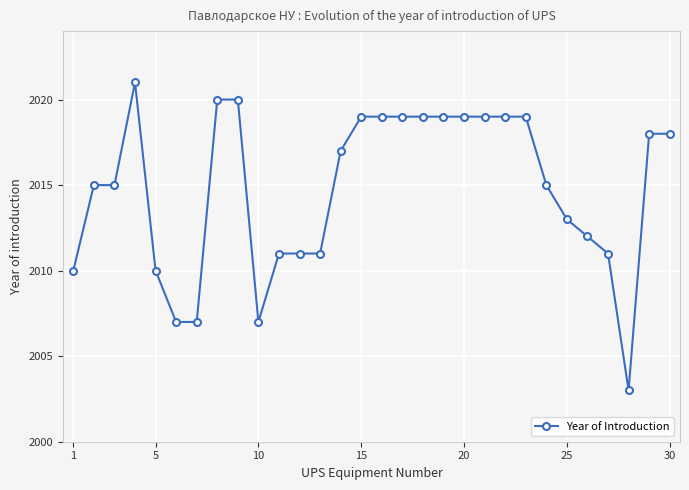

What is the average value?

2015